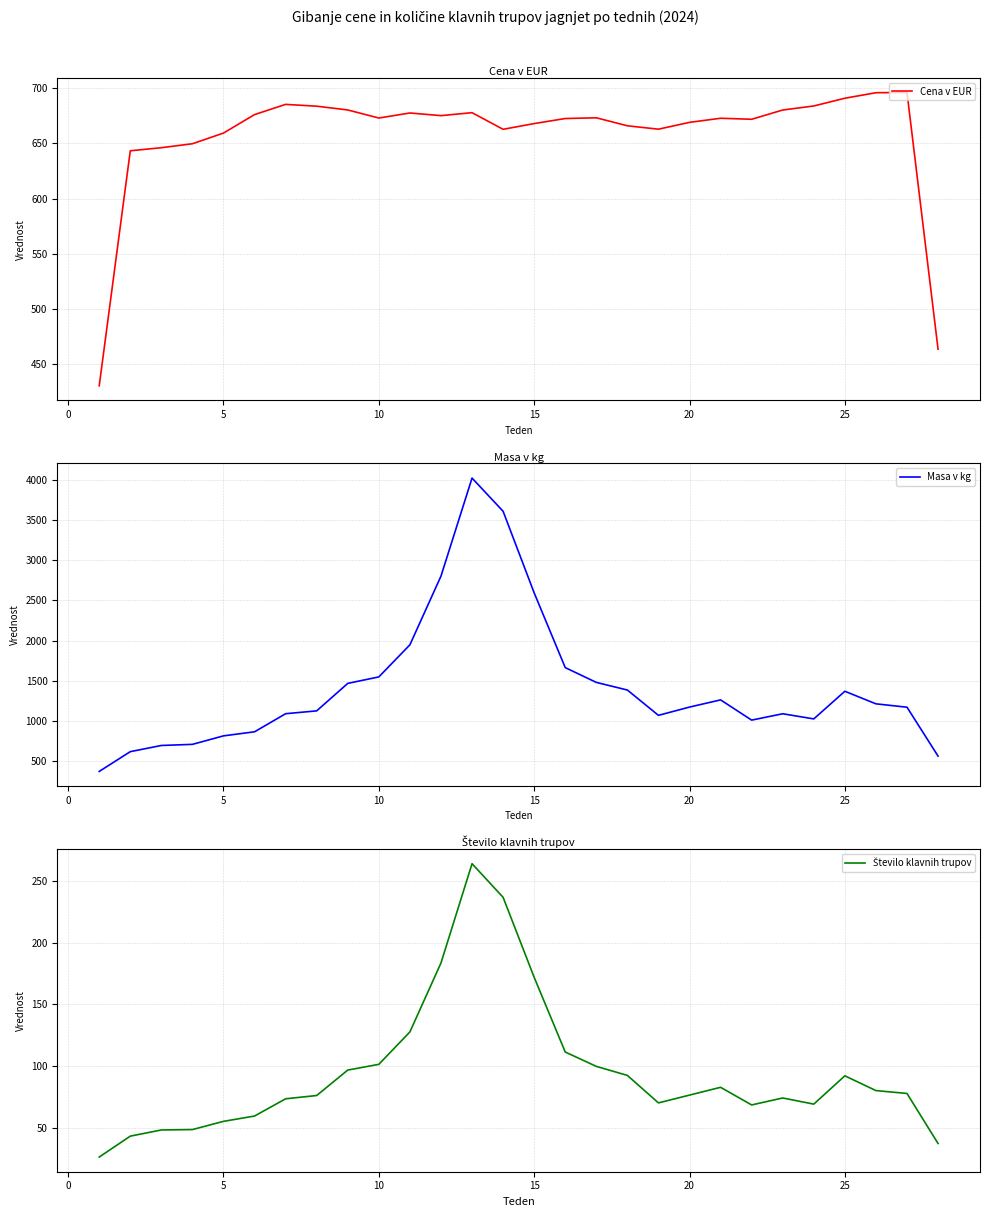

What is the highest value of the Cena v EUR series?

696.1